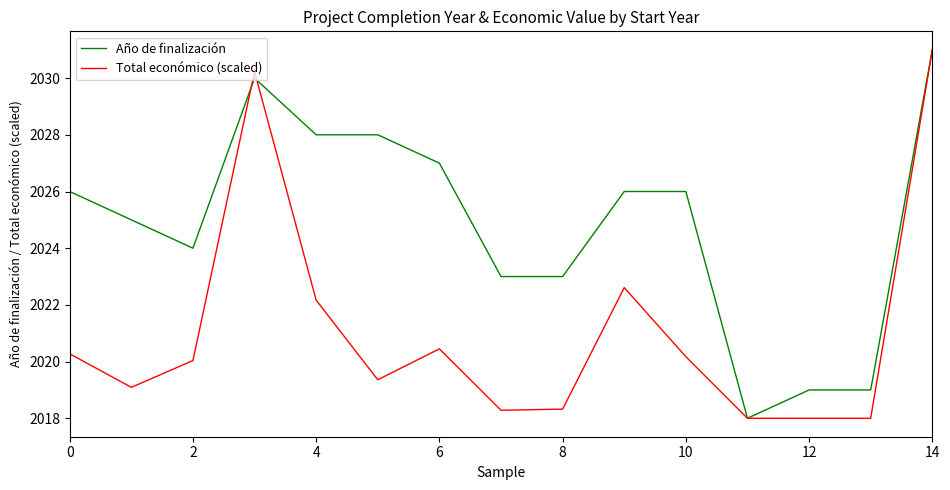

Rank the series by their average value, from lowest to highest.

Total económico (scaled), Año de finalización